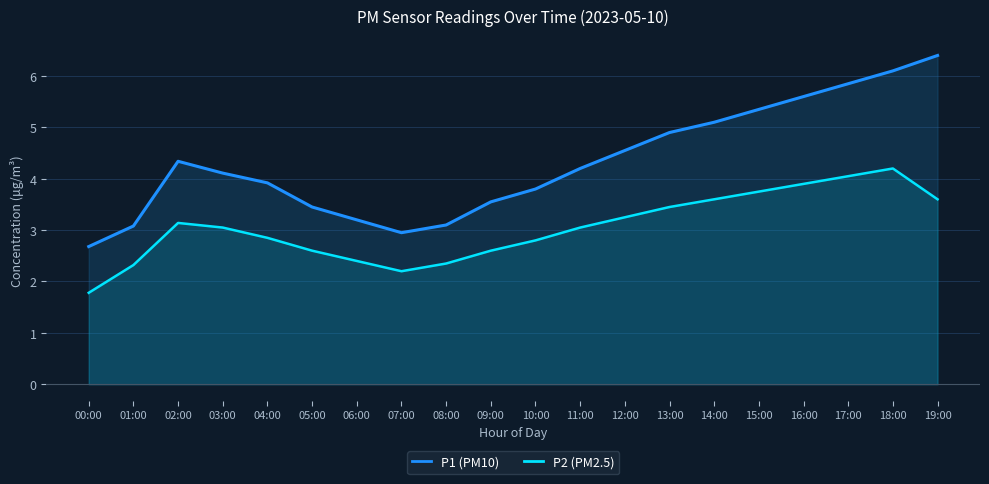

Where does the P1 (PM10) series first go above 4?

02:00